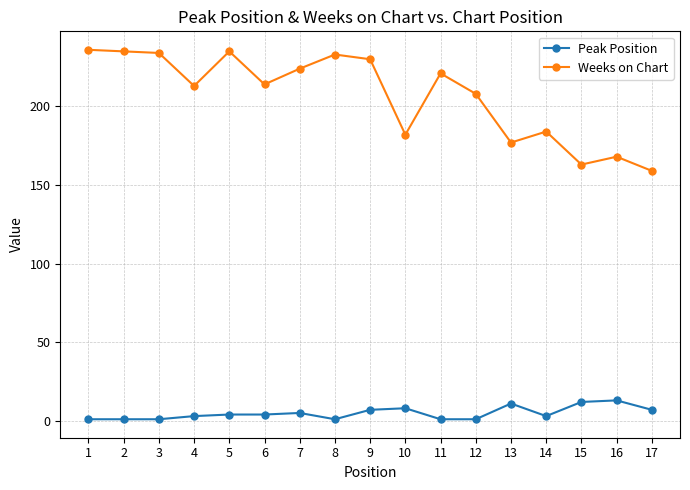

What is the difference between the maximum and minimum values in the Weeks on Chart series?

77